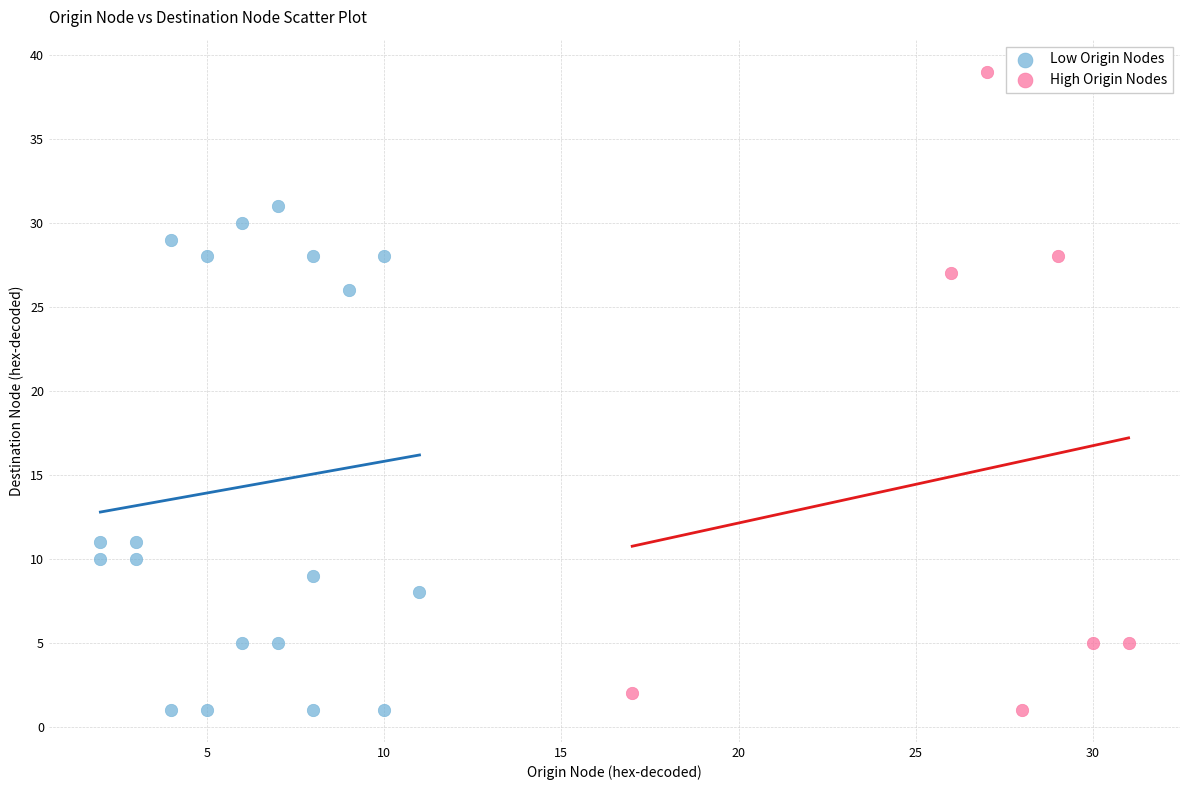

What are all the series names shown in the legend?

Low Origin Nodes, High Origin Nodes